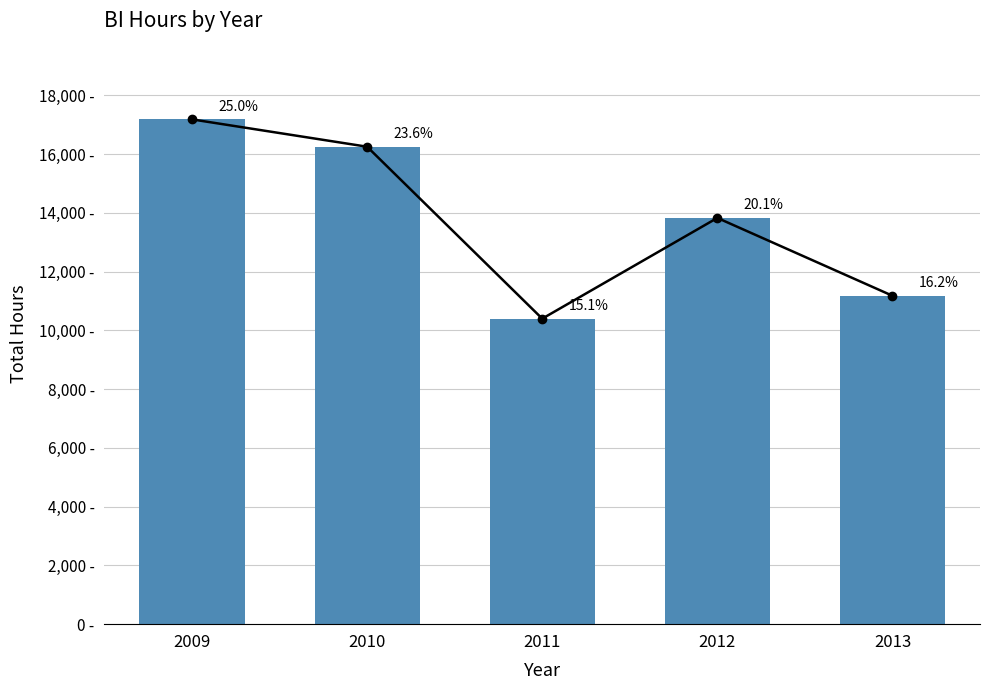

What is the difference between the maximum and minimum values?

6782.4